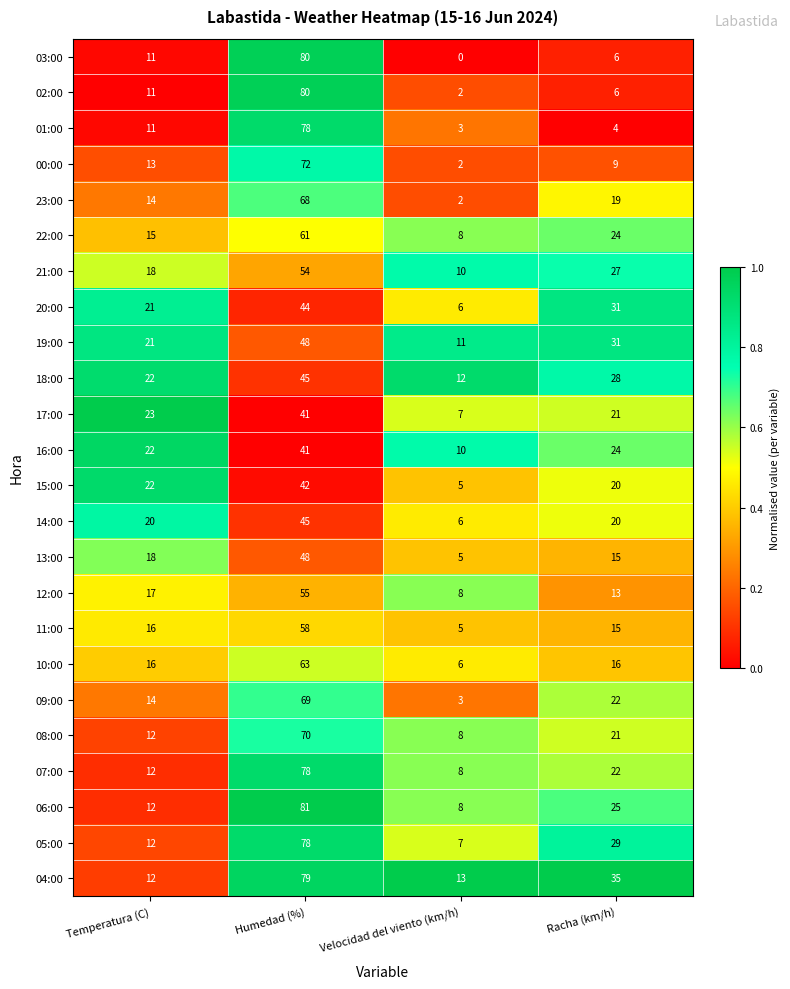

What is the maximum value shown in the chart?

81